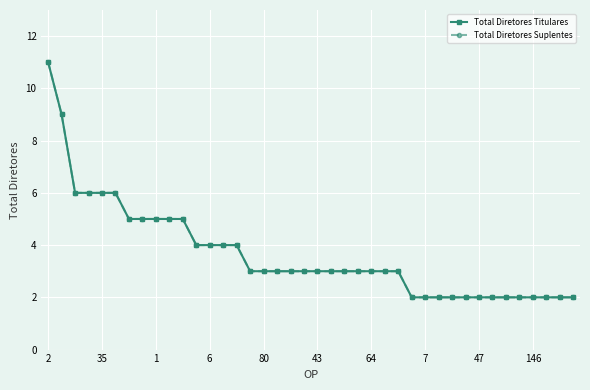

Does the chart have visible grid lines?

Yes